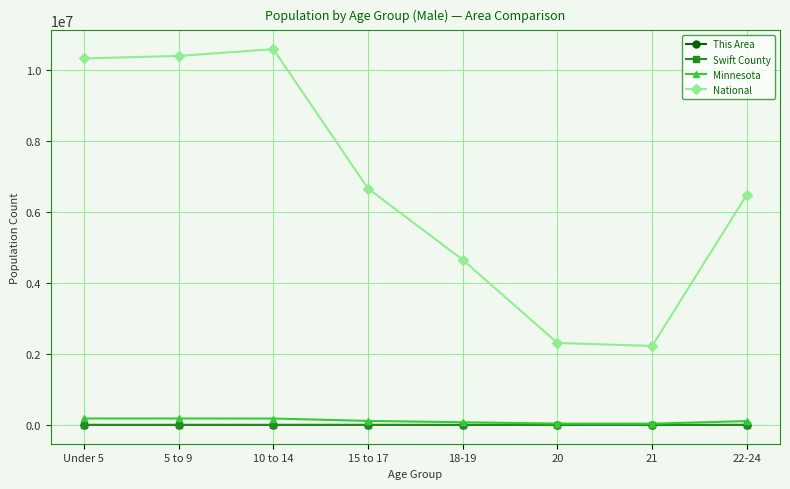

What is the label of the 8th point from the right?

Under 5